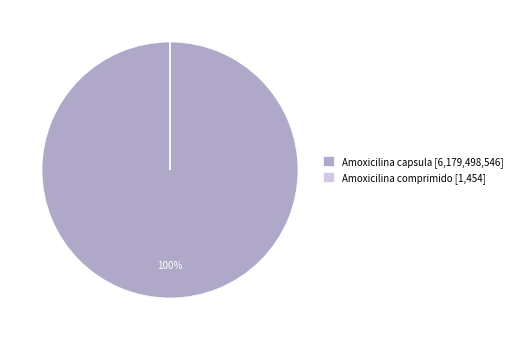

True or false: Amoxicilina capsula [6,179,498,546] accounts for 91% of the total.

False